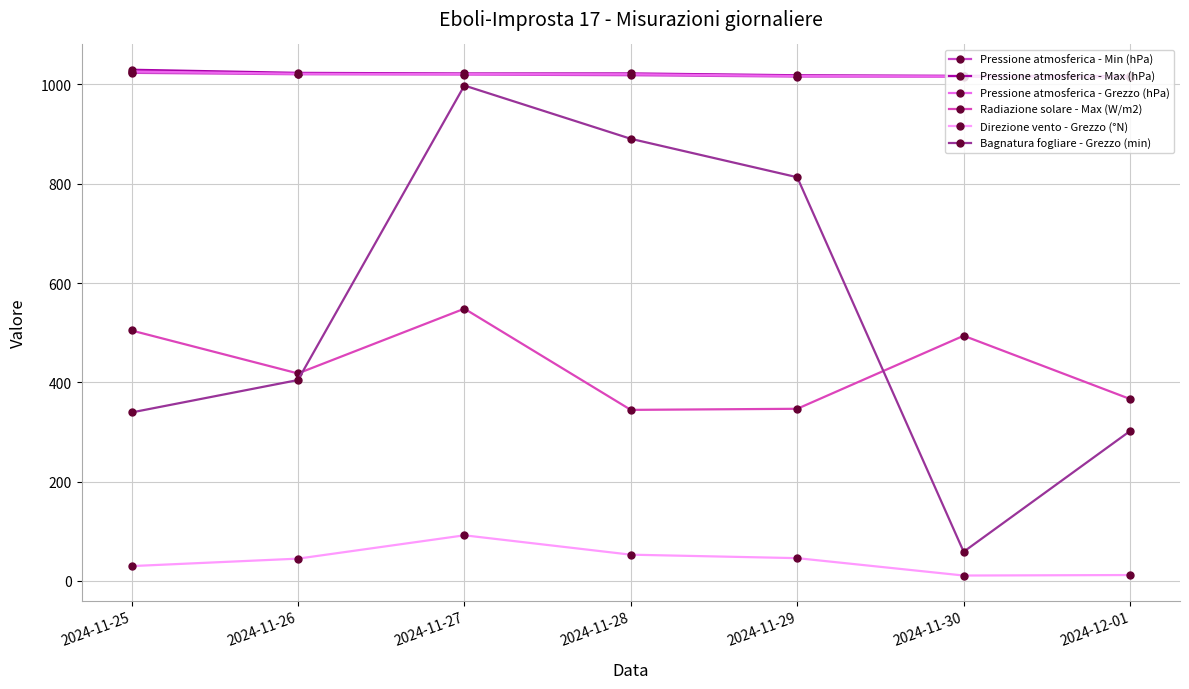

Which series has the largest total across all categories?

Pressione atmosferica - Max (hPa)